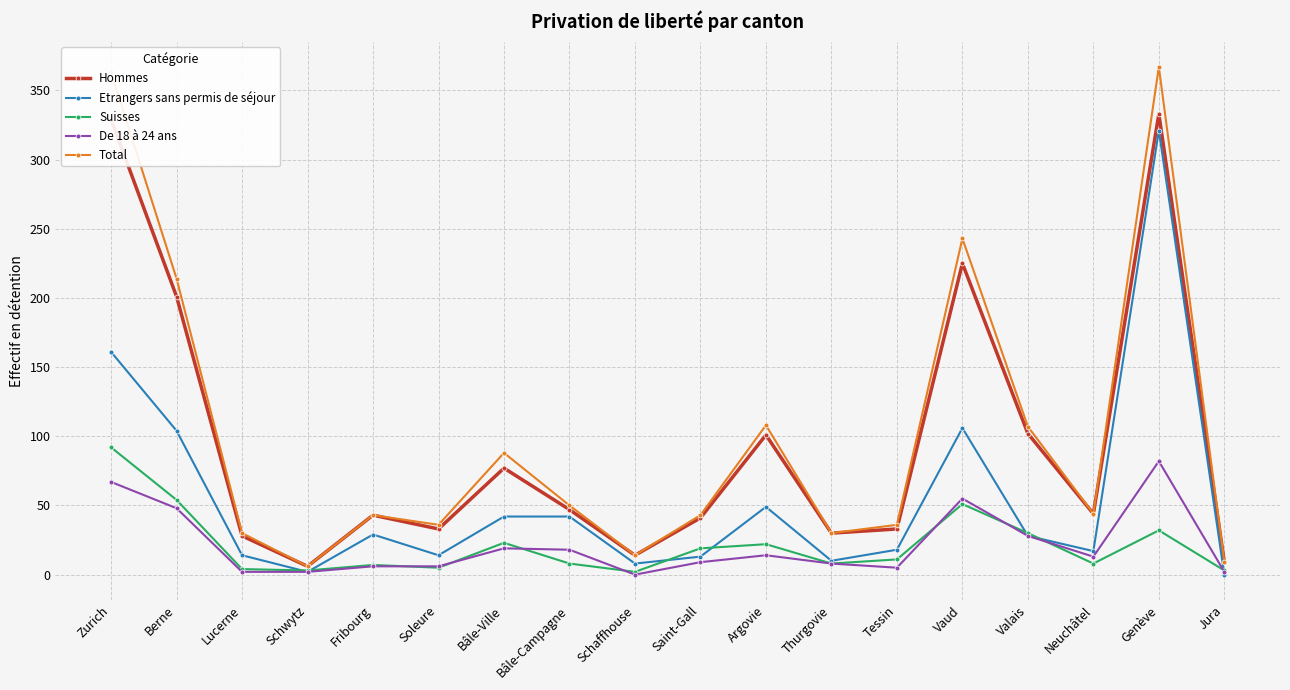

The value of Total at Tessin is 11. True or false?

False